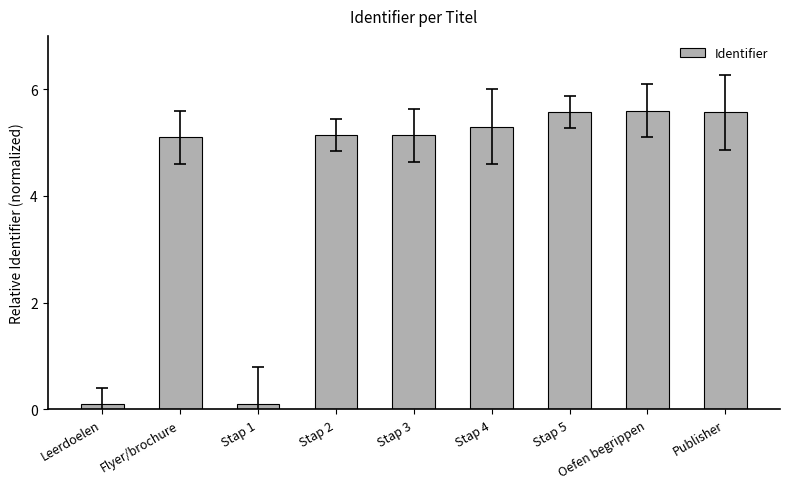

True or false: the data shows 2.6 at Flyer/brochure.

False